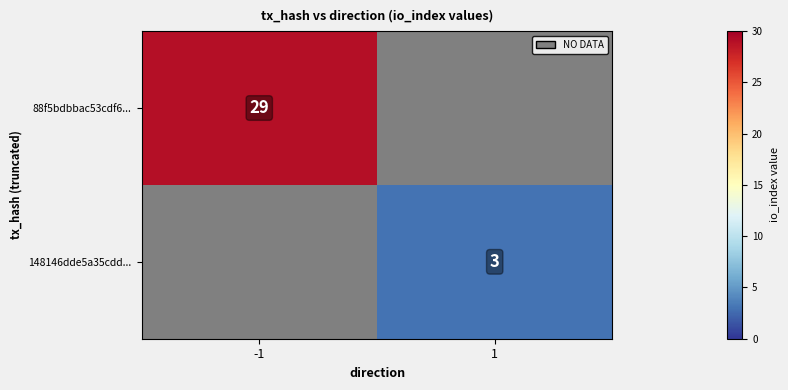

True or false: 88f5bdbbac53cdf6... has a value of 16 at -1.

False